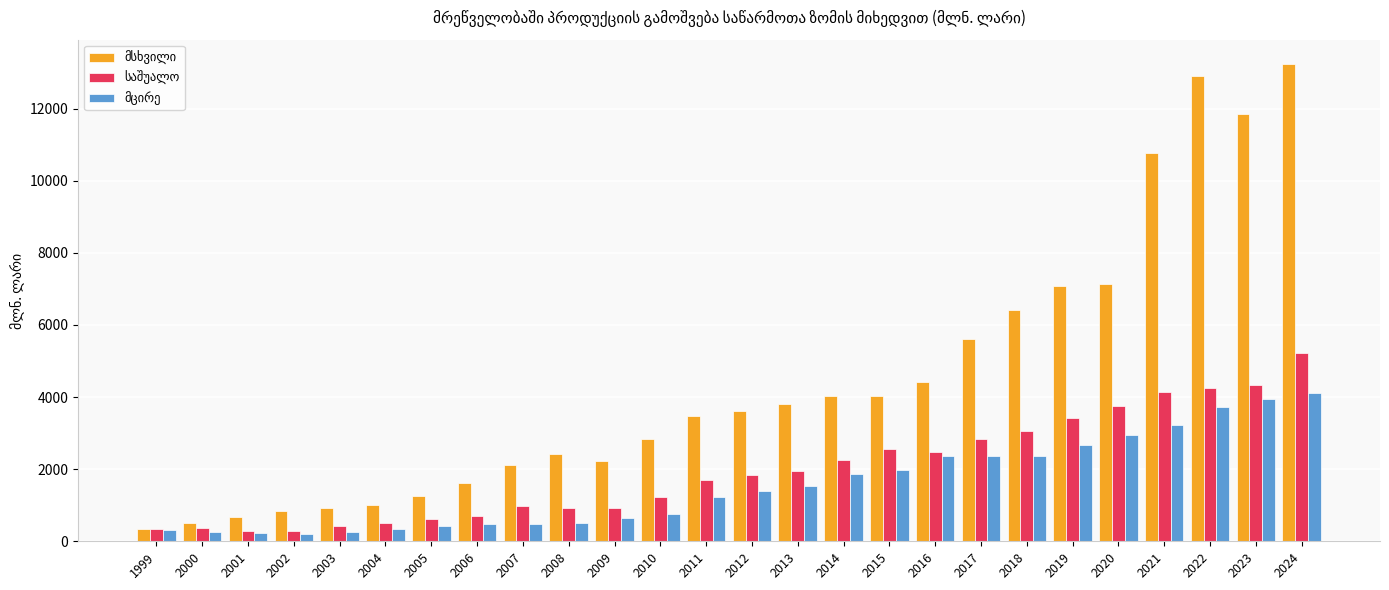

What is the minimum value shown in the chart?

205.3